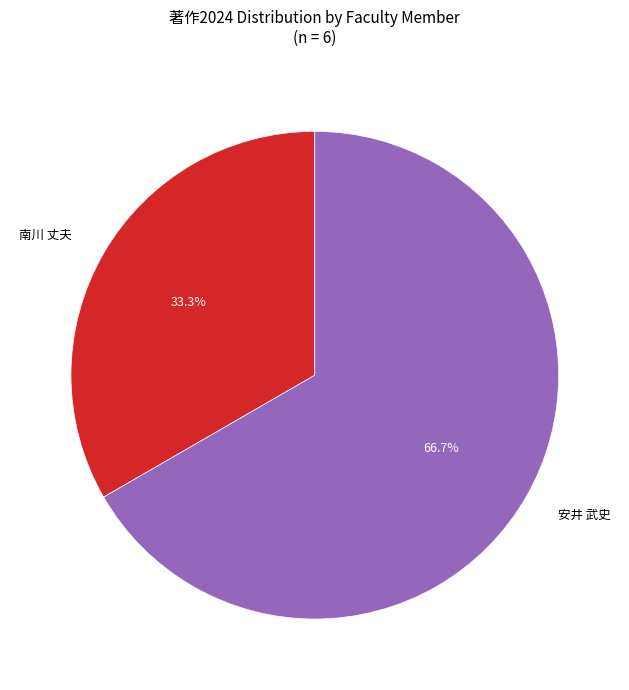

Is there a majority slice in this chart?

Yes